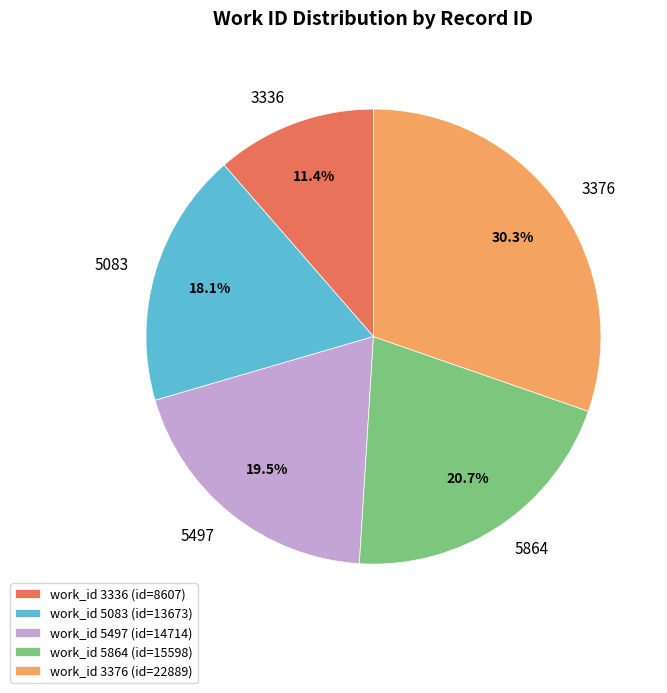

What is the ratio of the value at 5083 to the value at 5497?

0.9